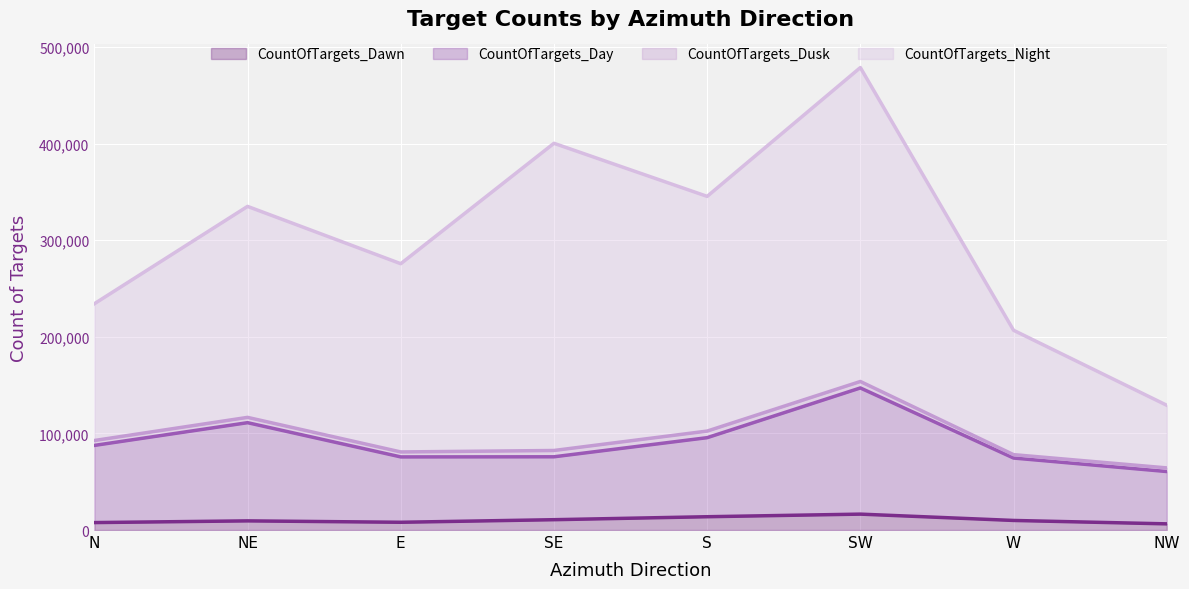

What are all the series names shown in the legend?

CountOfTargets_Dawn, CountOfTargets_Day, CountOfTargets_Dusk, CountOfTargets_Night